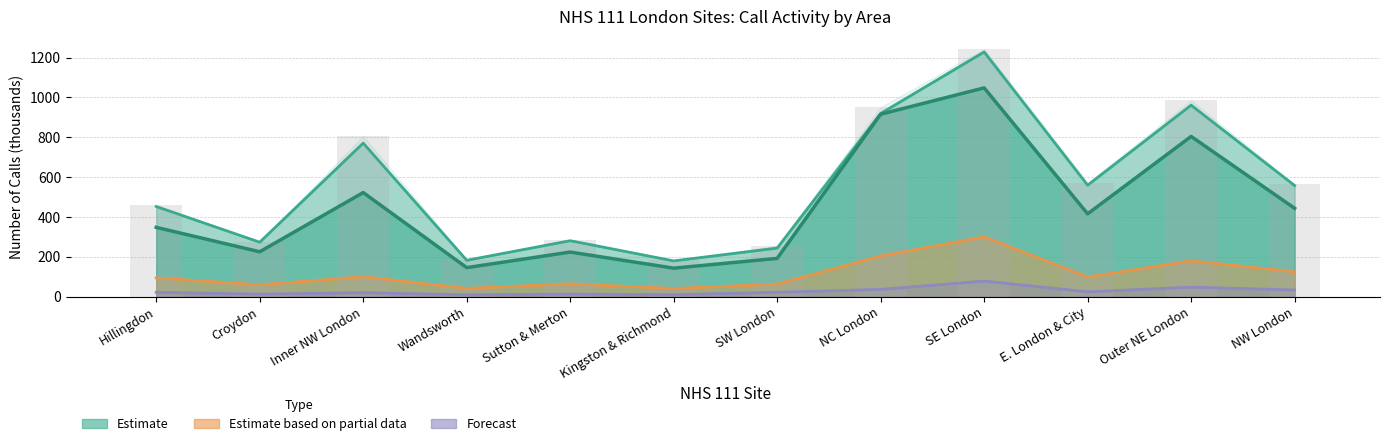

The value of Call Backs Within 10 min at Hillingdon is 27.8. True or false?

False